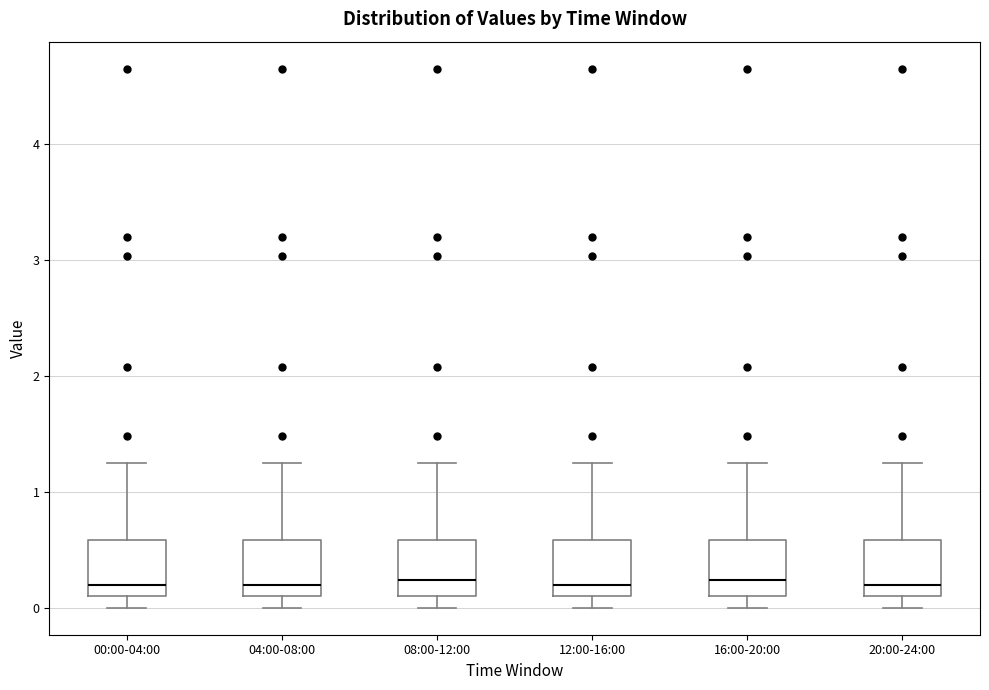

Reading left to right, transcribe this box plot: for each box, give where its median line is, the range the box spans, and where its two whiskers end, as read against the y-axis. The values are not printed on the chart, so give them approximately, as read against the axis.

00:00-04:00: median 0.2, box 0.1 to 0.6, whiskers 0.0 to 1.3
04:00-08:00: median 0.2, box 0.1 to 0.6, whiskers 0.0 to 1.3
08:00-12:00: median 0.2, box 0.1 to 0.6, whiskers 0.0 to 1.3
12:00-16:00: median 0.2, box 0.1 to 0.6, whiskers 0.0 to 1.3
16:00-20:00: median 0.2, box 0.1 to 0.6, whiskers 0.0 to 1.3
20:00-24:00: median 0.2, box 0.1 to 0.6, whiskers 0.0 to 1.3